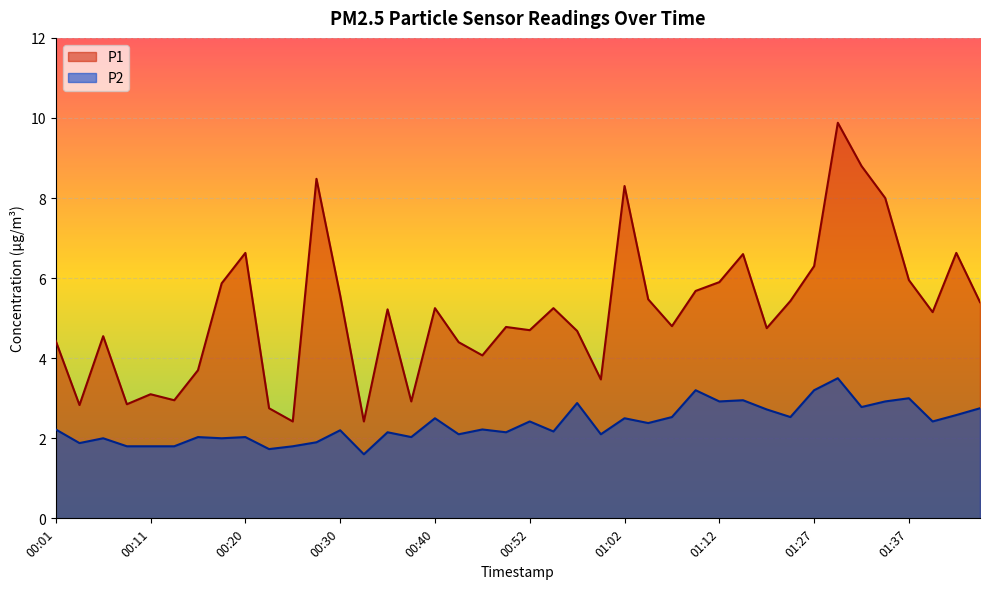

How many lines are shown in the chart?

2